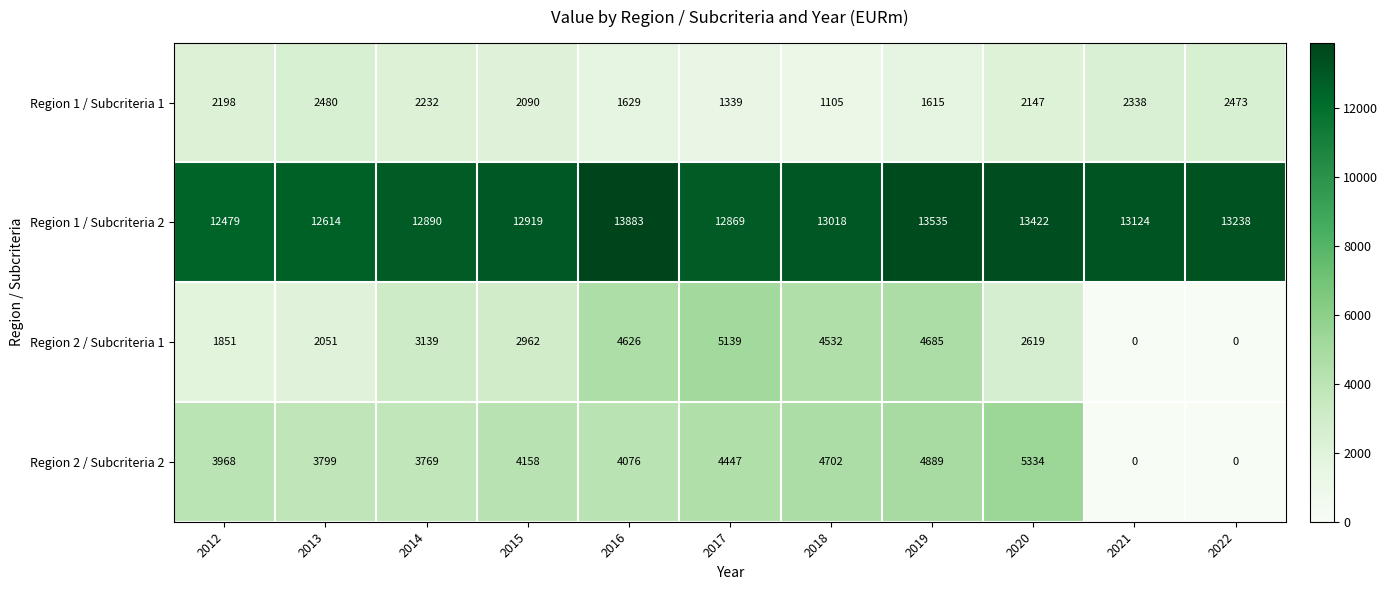

What is the difference between the Region 1 / Subcriteria 2 values at 2021 and 2014?

234